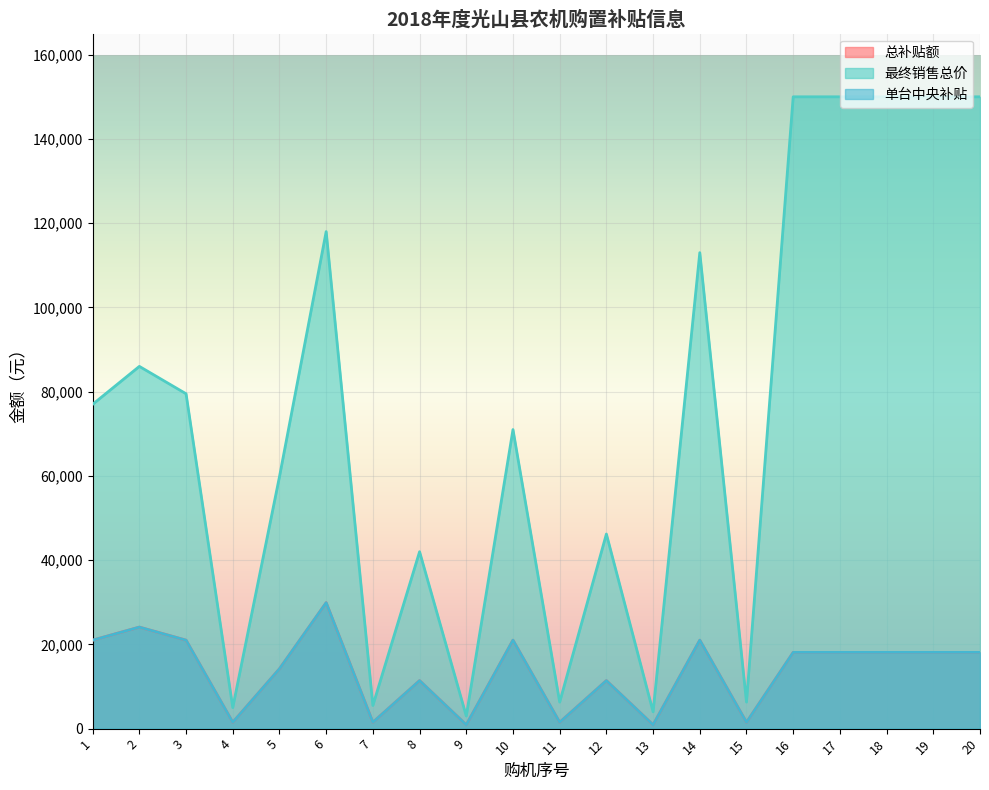

What is the average value of the 总补贴额 series?

13665